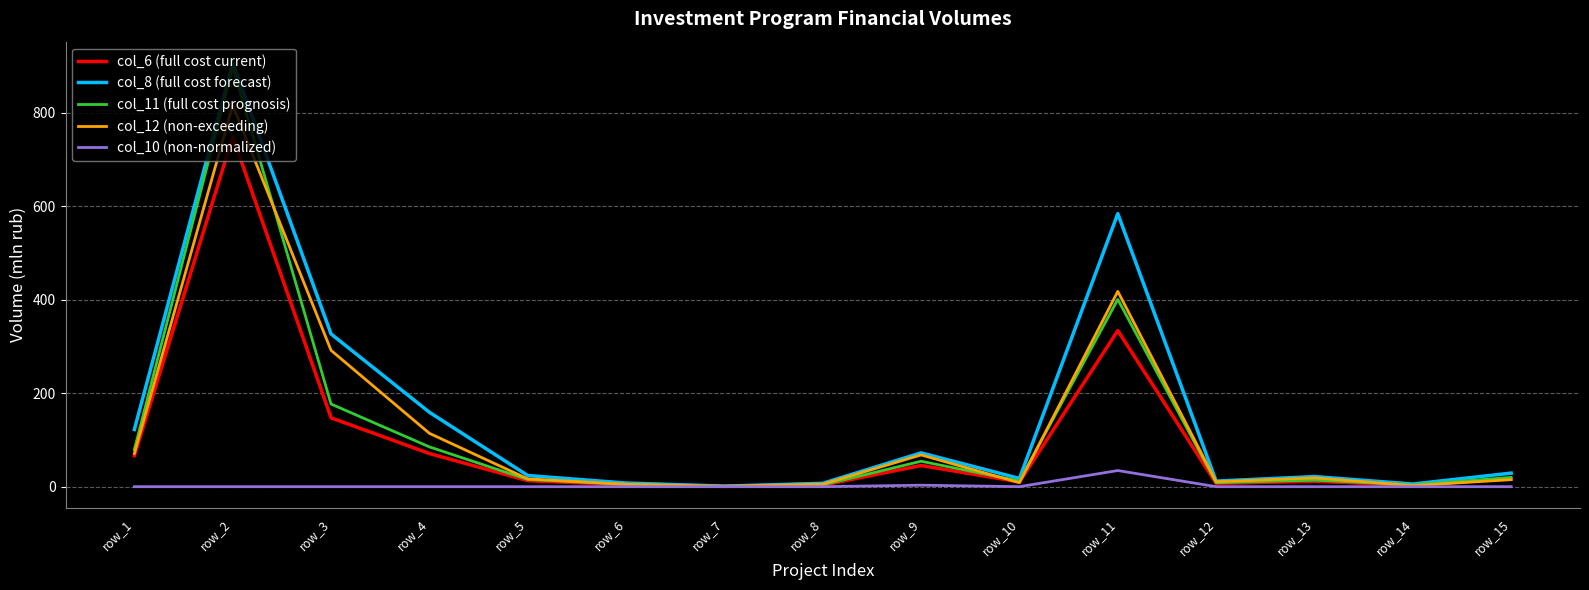

At which category does the chart reach its peak across all series?

row_2